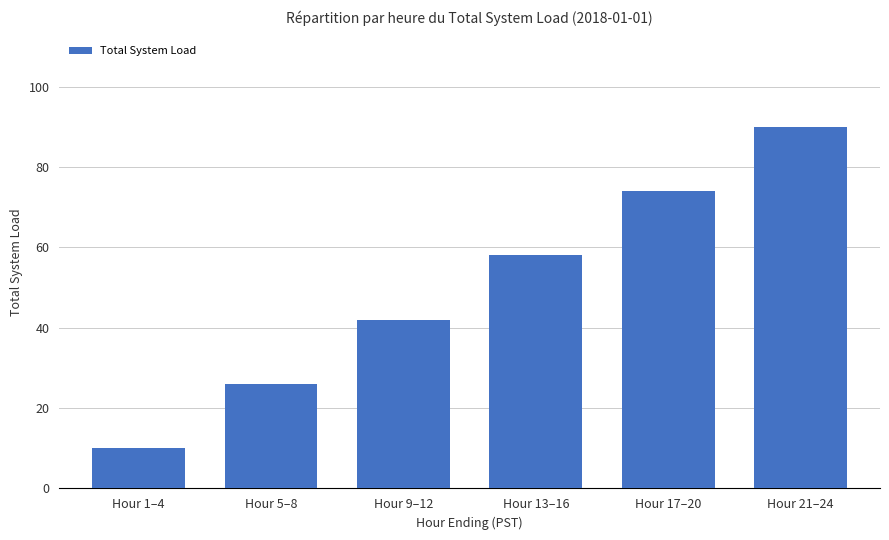

Rank the categories by value from lowest to highest.

Hour 1–4, Hour 5–8, Hour 9–12, Hour 13–16, Hour 17–20, Hour 21–24